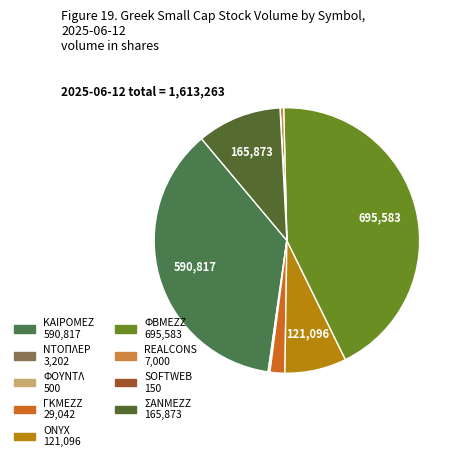

What percentage is NOT represented by ΝΤΟΠΛΕΡ?

99.8%